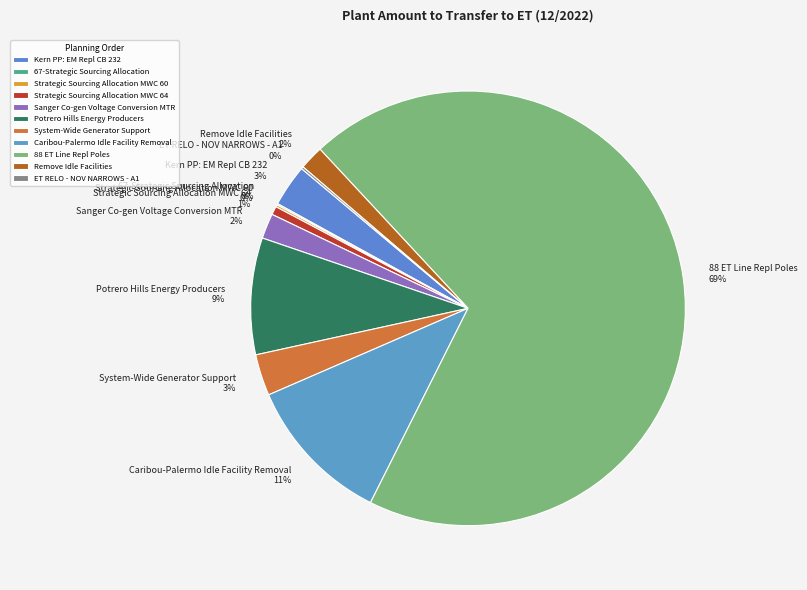

Combined, do Sanger Co-gen Voltage Conversion MTR and Caribou-Palermo Idle Facility Removal account for over 50%?

No